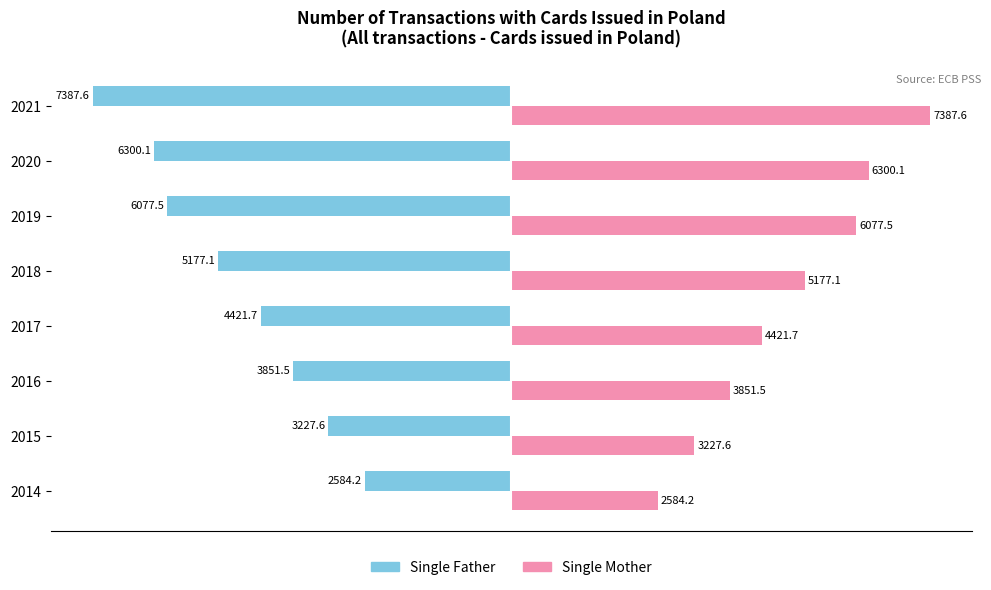

What is the difference between the maximum and minimum values in the Single Father series?

4803.4